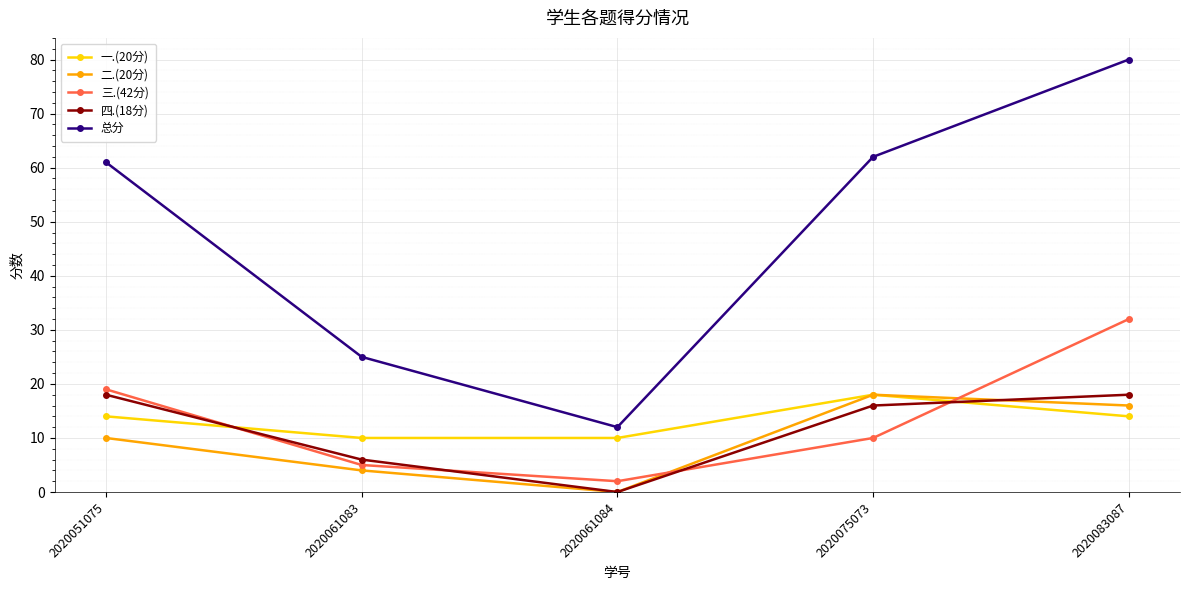

What is the total value across all series at 2020075073?

124